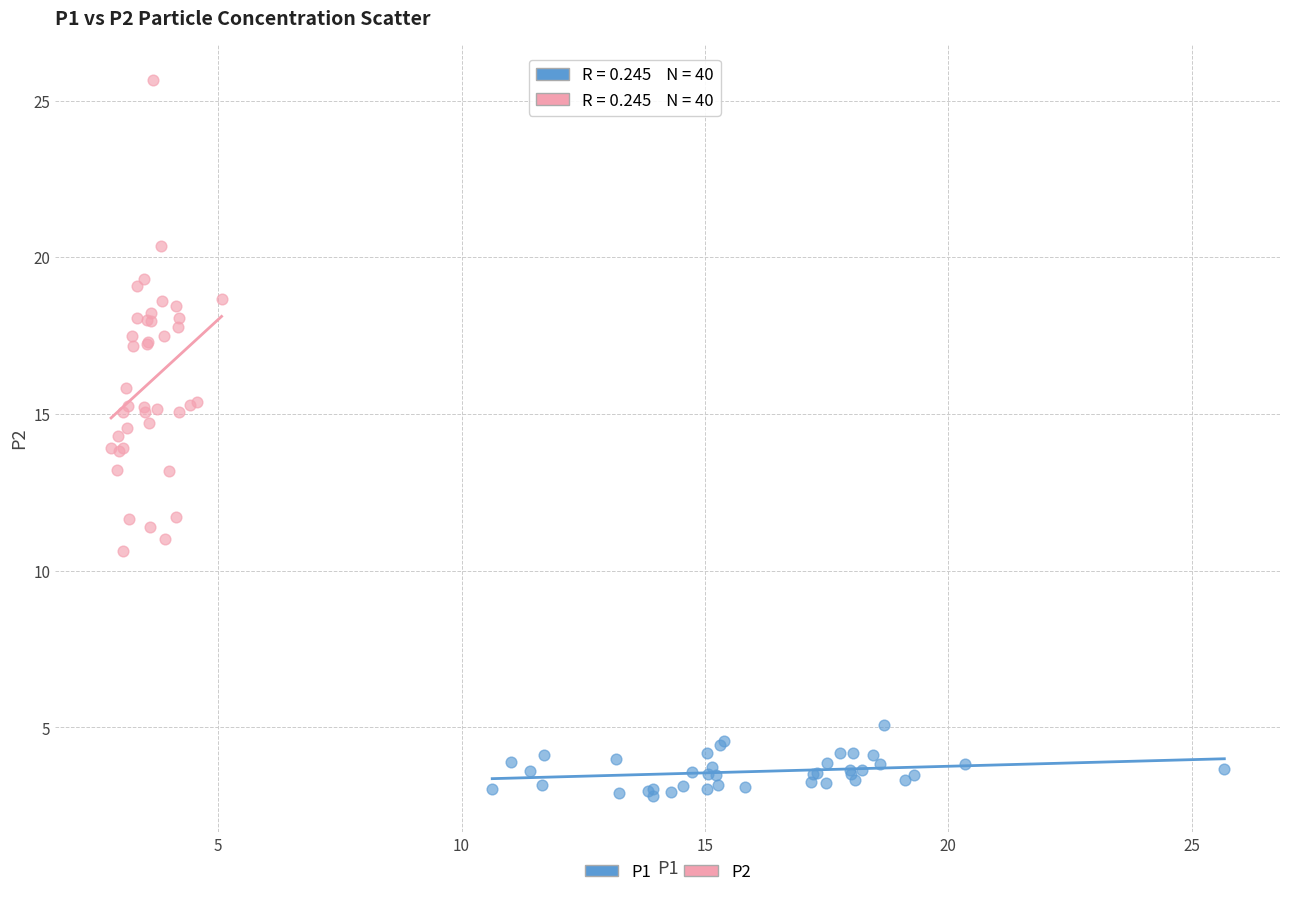

Which series contains the lowest Y value?

P1